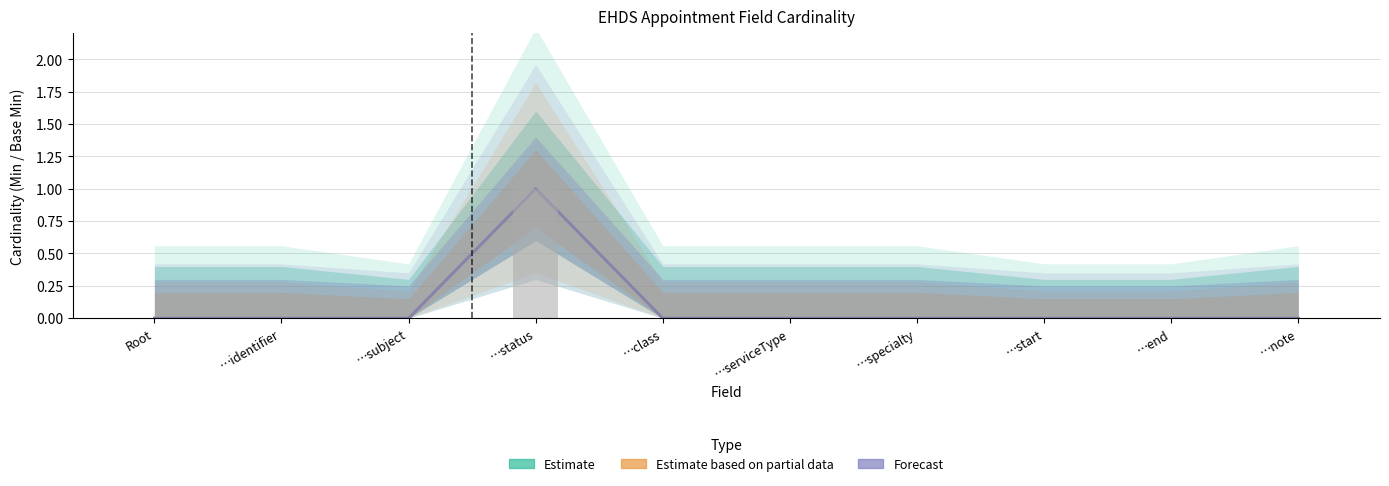

Which series changed the most between …specialty and …end?

Estimate